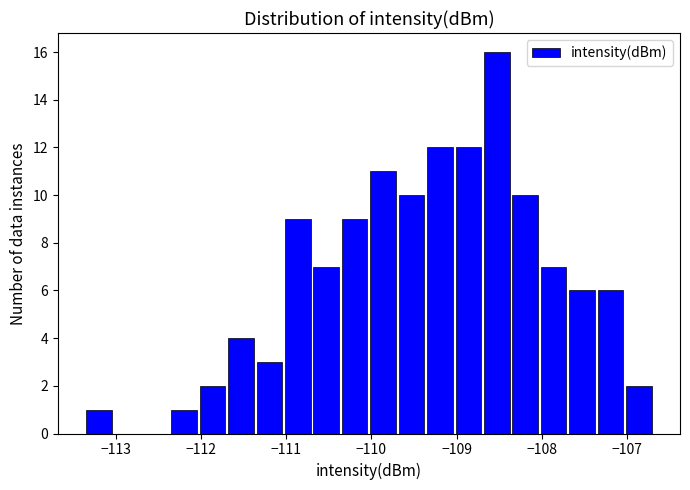

Around what value on the x-axis is the tallest bar? Give the approximate position of its centre, as read against the axis.

-108.5